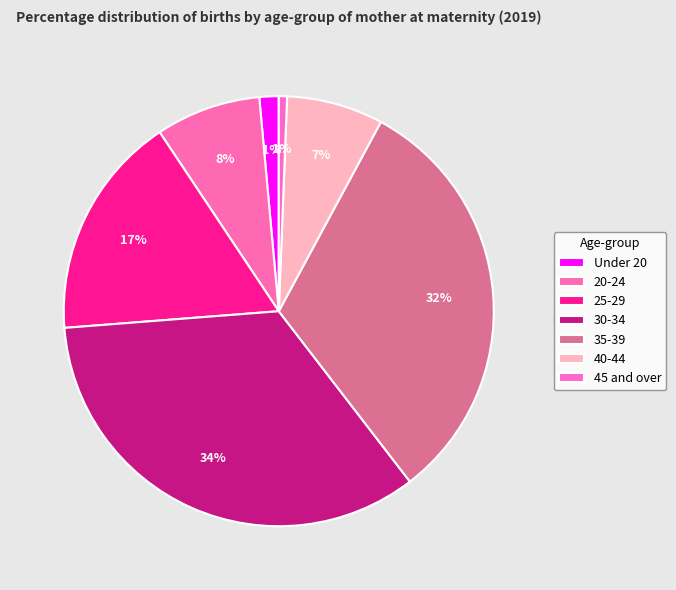

Count the number of slices in the pie.

7